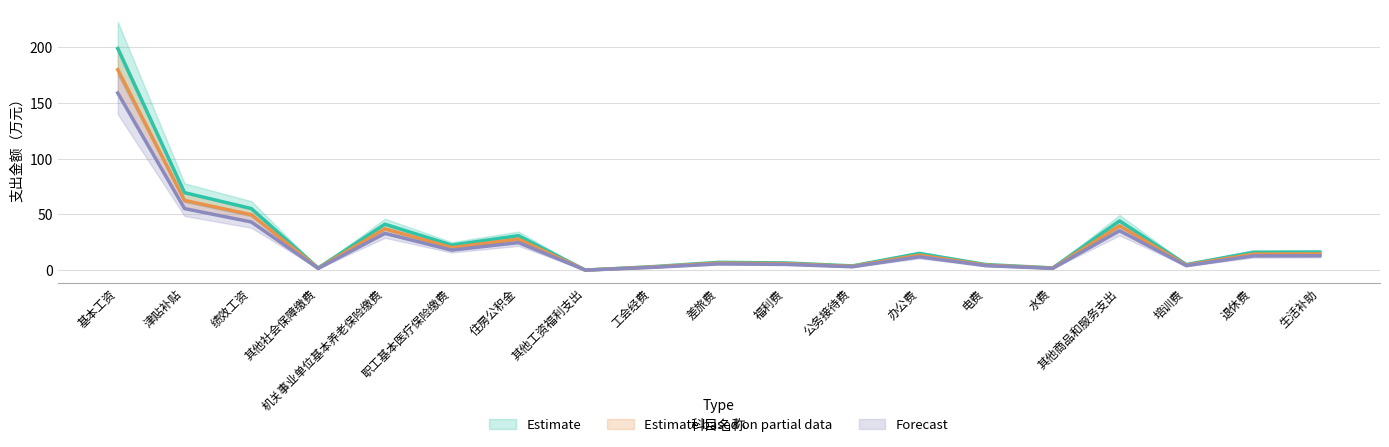

How many lines are shown in the chart?

3